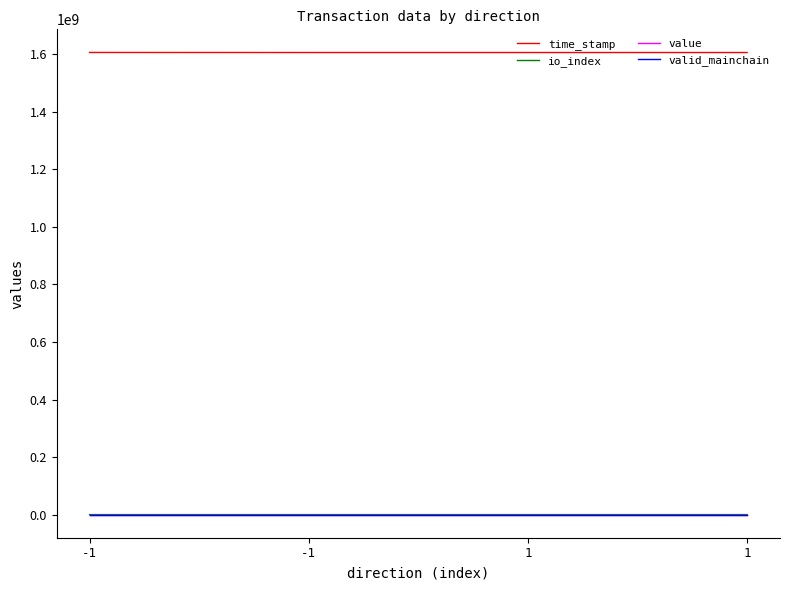

Count the number of categories in the chart.

4